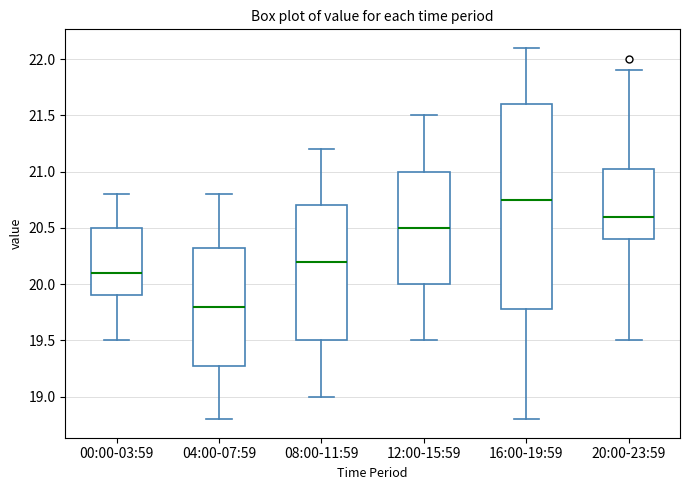

Reading left to right, transcribe this box plot: for each box, give where its median line is, the range the box spans, and where its two whiskers end, as read against the y-axis. The values are not printed on the chart, so give them approximately, as read against the axis.

00:00-03:59: median 20.10, box 19.90 to 20.50, whiskers 19.50 to 20.80
04:00-07:59: median 19.80, box 19.30 to 20.35, whiskers 18.80 to 20.80
08:00-11:59: median 20.20, box 19.50 to 20.70, whiskers 19.00 to 21.20
12:00-15:59: median 20.50, box 20.00 to 21.00, whiskers 19.50 to 21.50
16:00-19:59: median 20.75, box 19.80 to 21.60, whiskers 18.80 to 22.10
20:00-23:59: median 20.60, box 20.40 to 21.05, whiskers 19.50 to 21.90